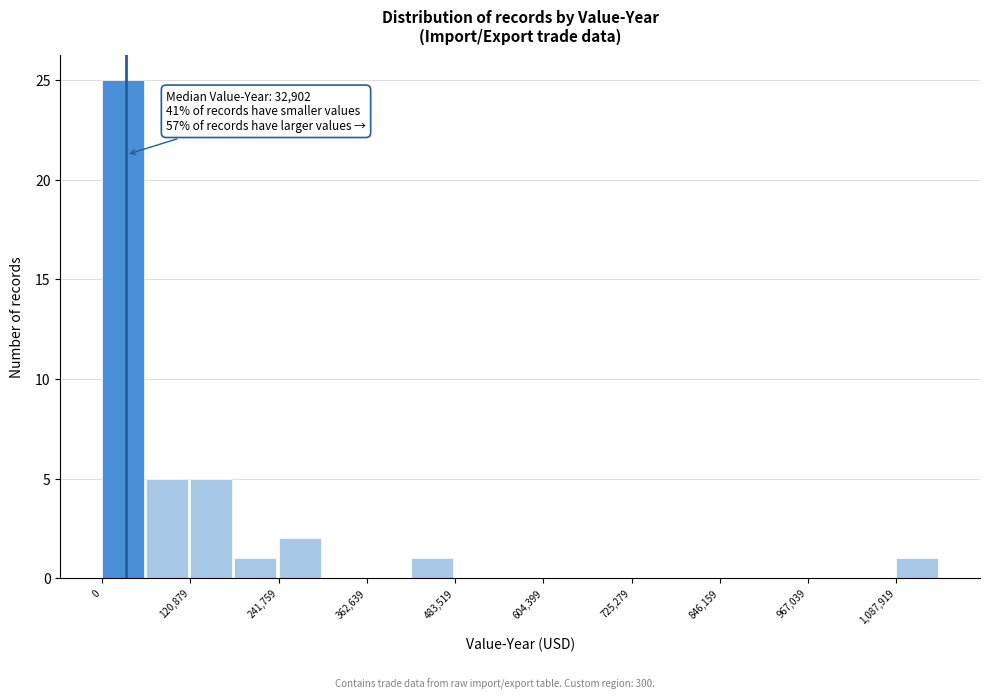

Around what value on the x-axis is the tallest bar? Give the approximate position of its centre, as read against the axis.

20000